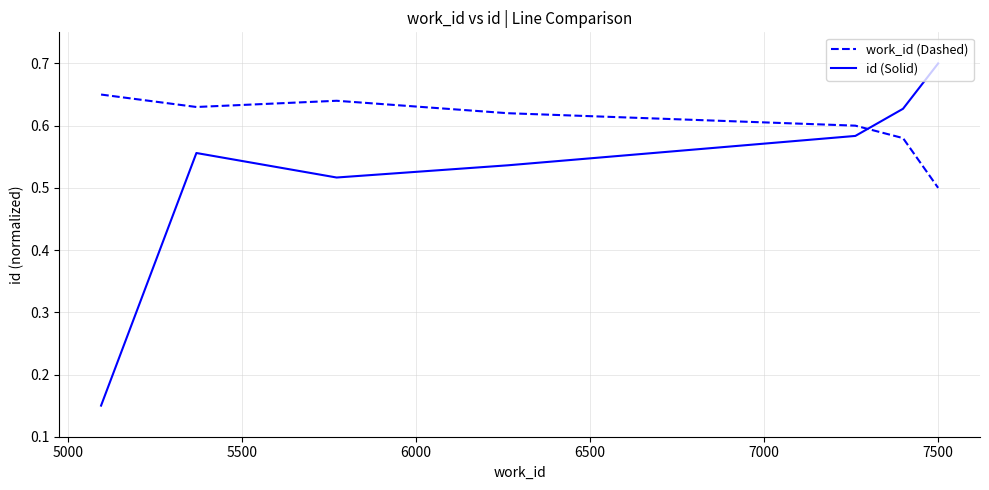

Which series has the largest total across all categories?

work_id (Dashed)